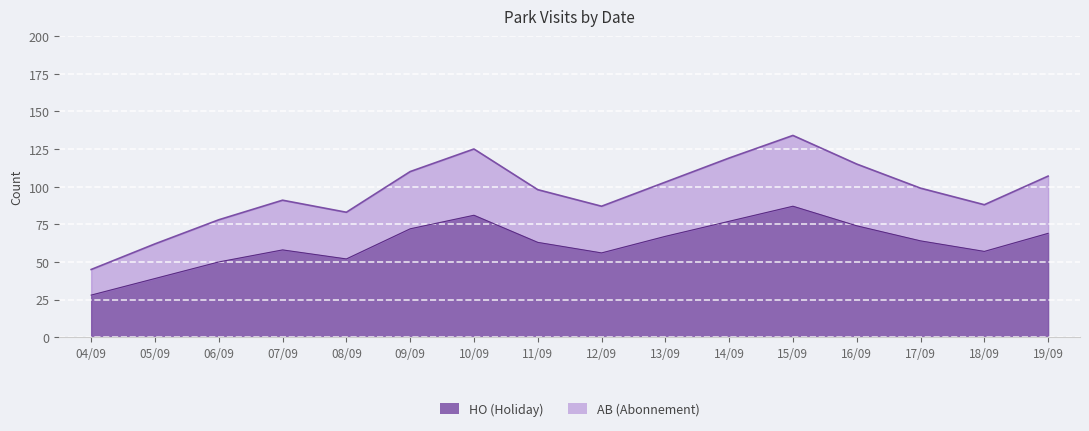

Count the number of categories in the chart.

16